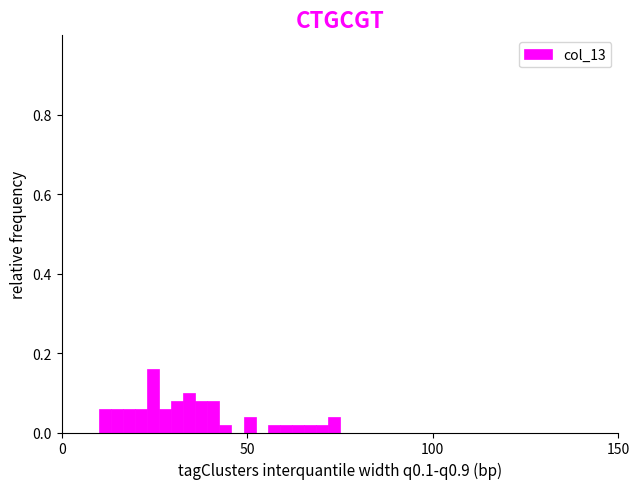

Around what value on the x-axis is the tallest bar? Give the approximate position of its centre, as read against the axis.

25